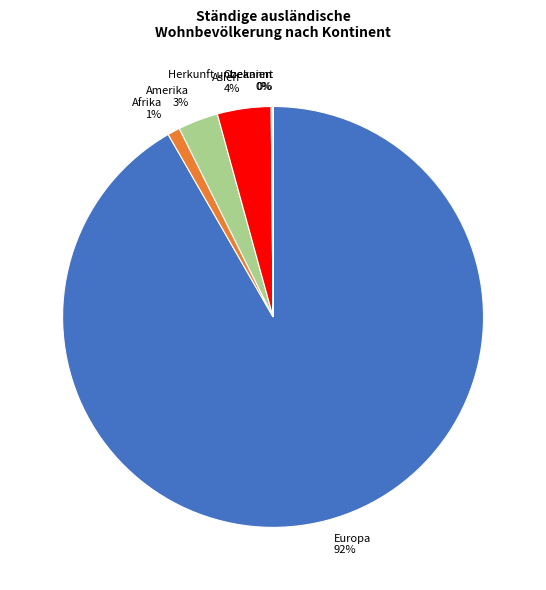

To the nearest percent, what is the average slice percentage?

17%